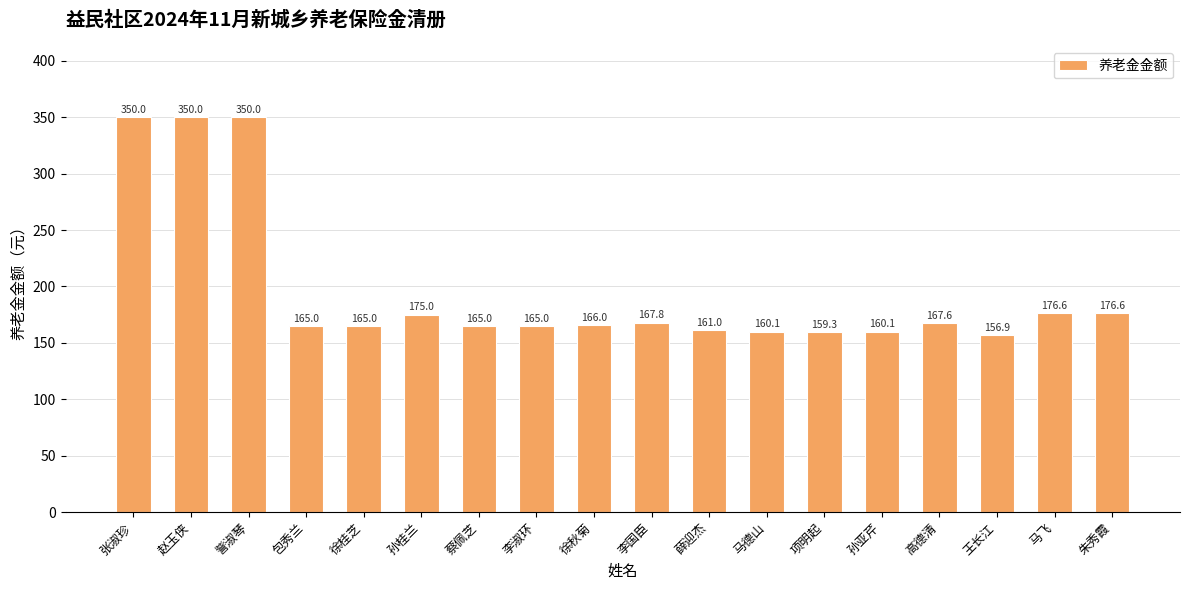

What value does the data have at 孙桂兰?

175.0